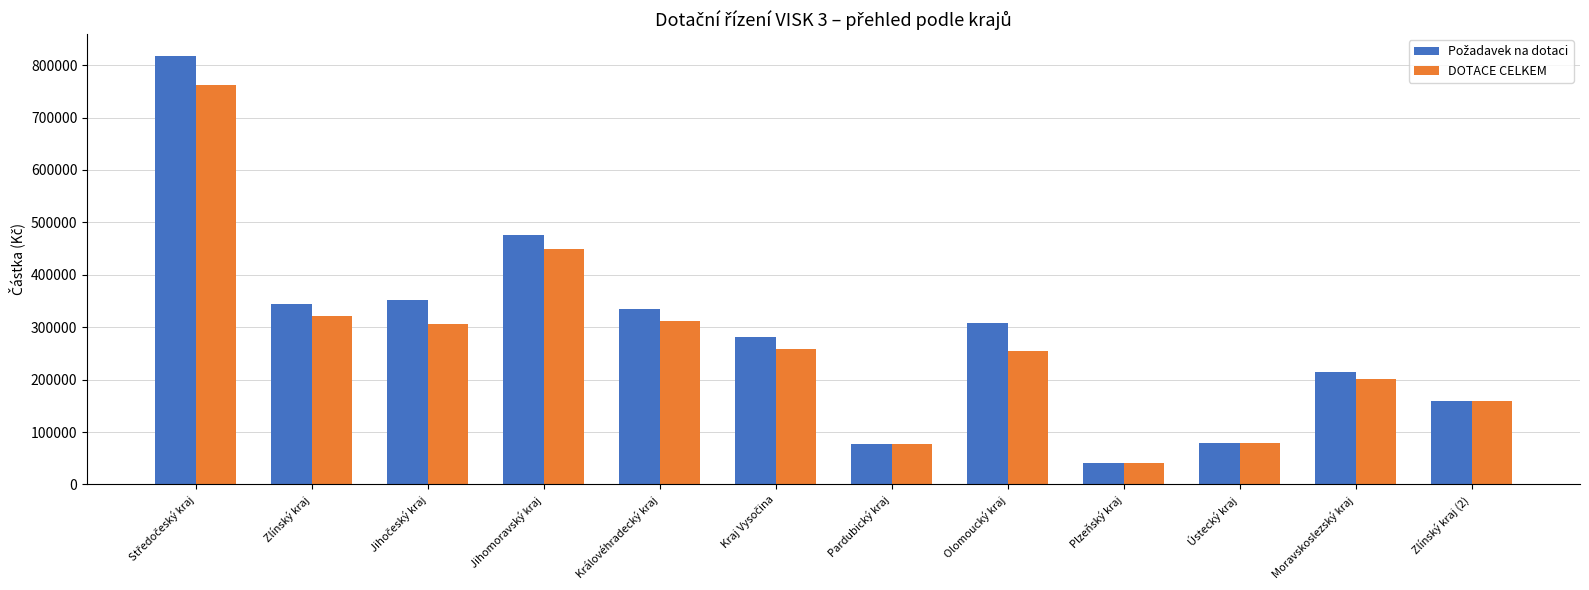

Is it true that DOTACE CELKEM equals 118075 at Zlínský kraj?

False